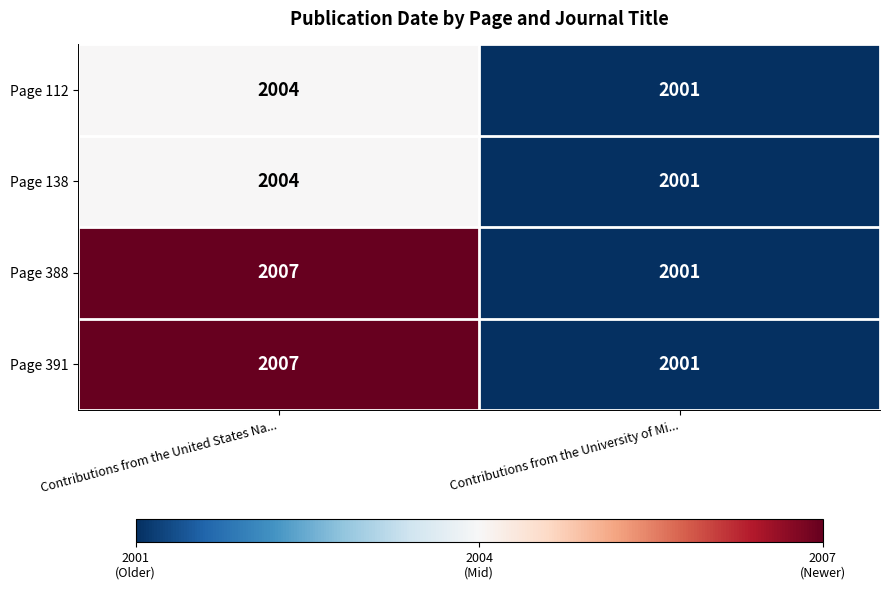

What is the difference between the highest and lowest values at Contributions from the United States Na...?

3